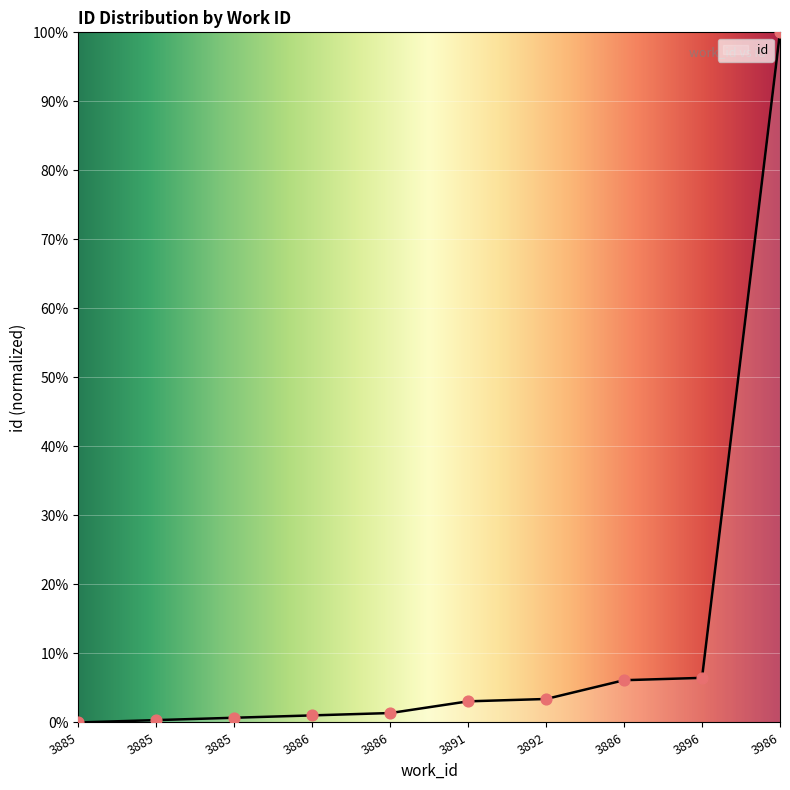

What is the change in value from 3886 to 3891?

+2.0